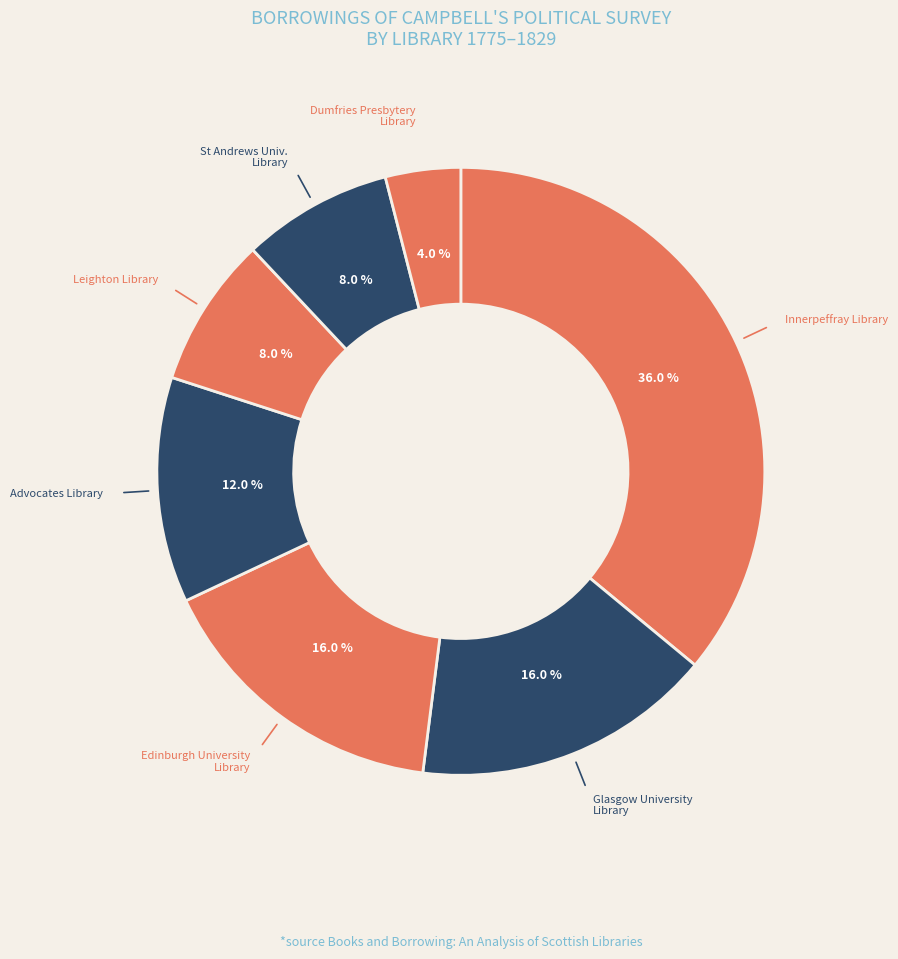

Count the number of slices in the pie.

7